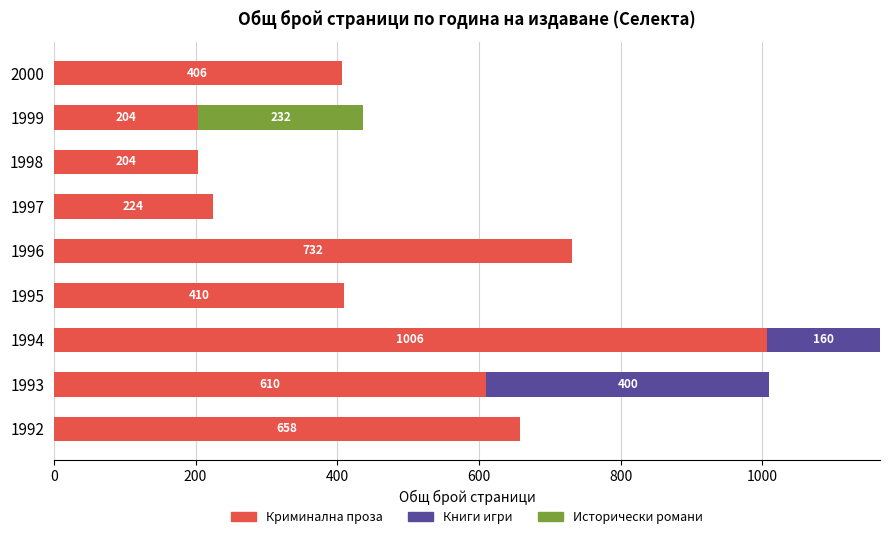

What is the total value across all series at 1996?

732